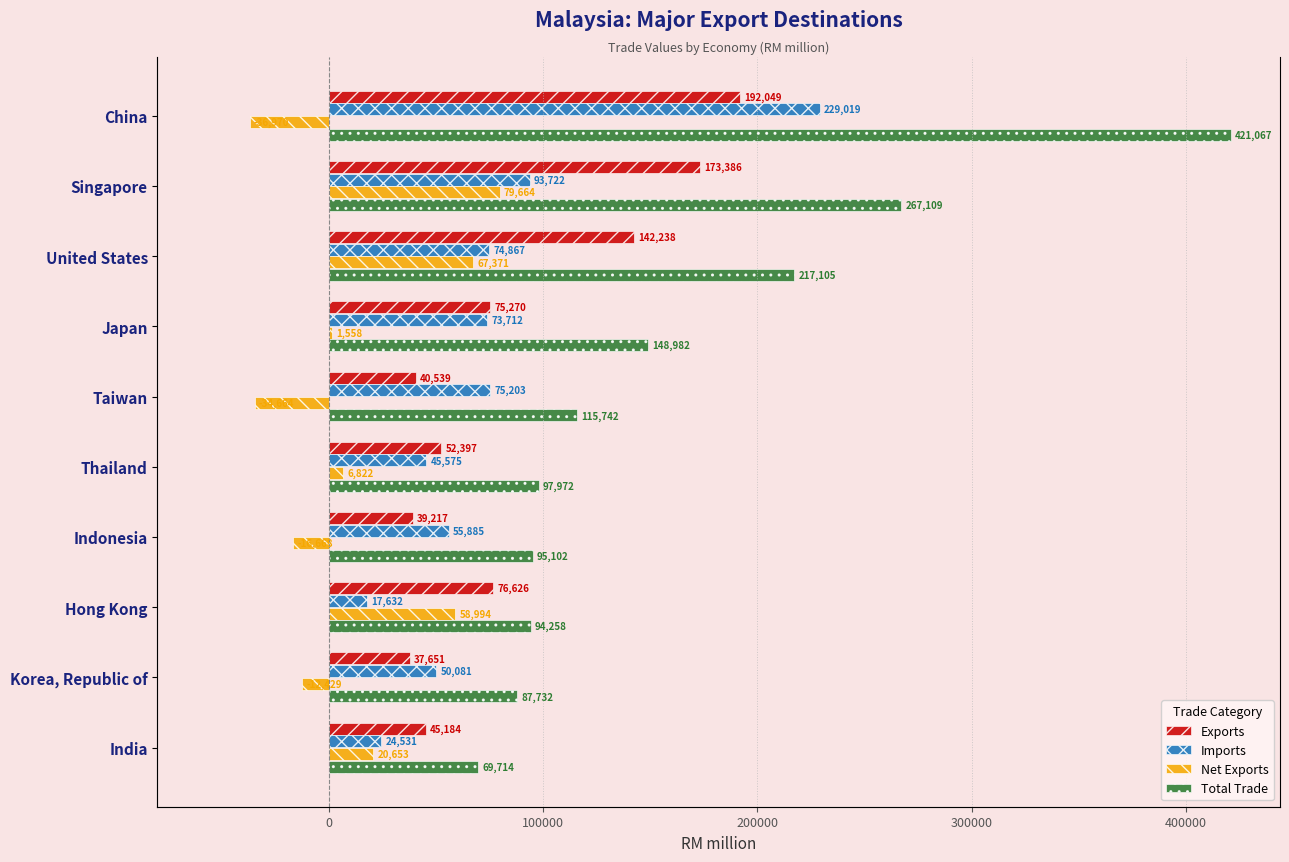

Does the chart contain stacked bars?

No